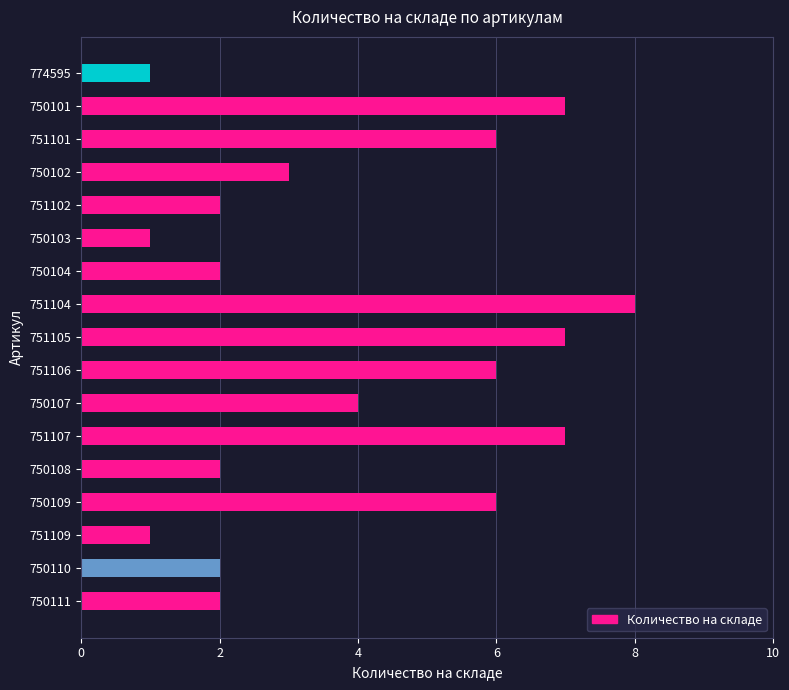

What is the change in value from 750107 to 751105?

+3